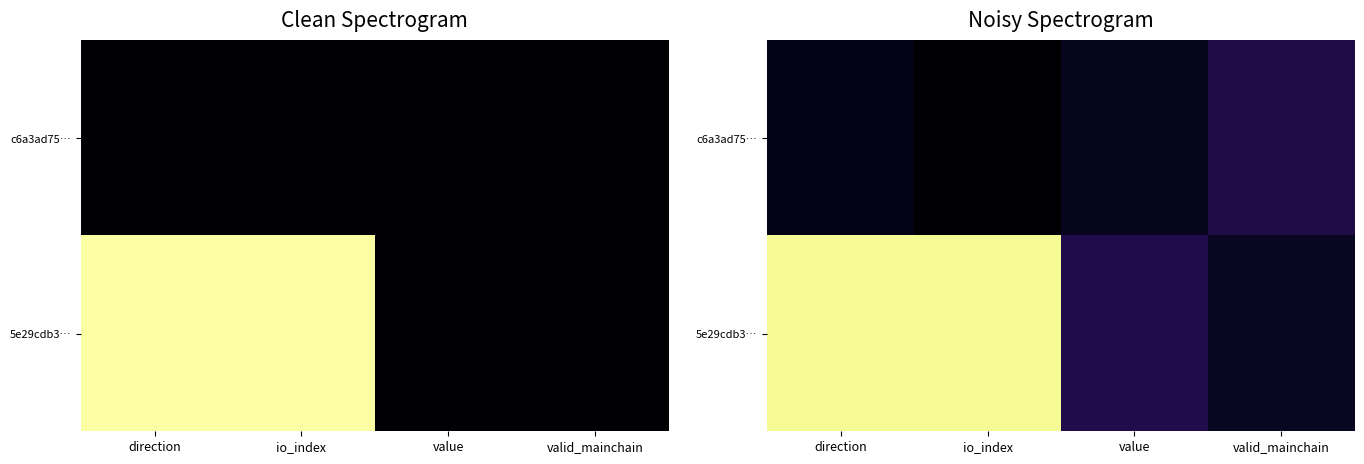

Count the number of data series in this chart.

2